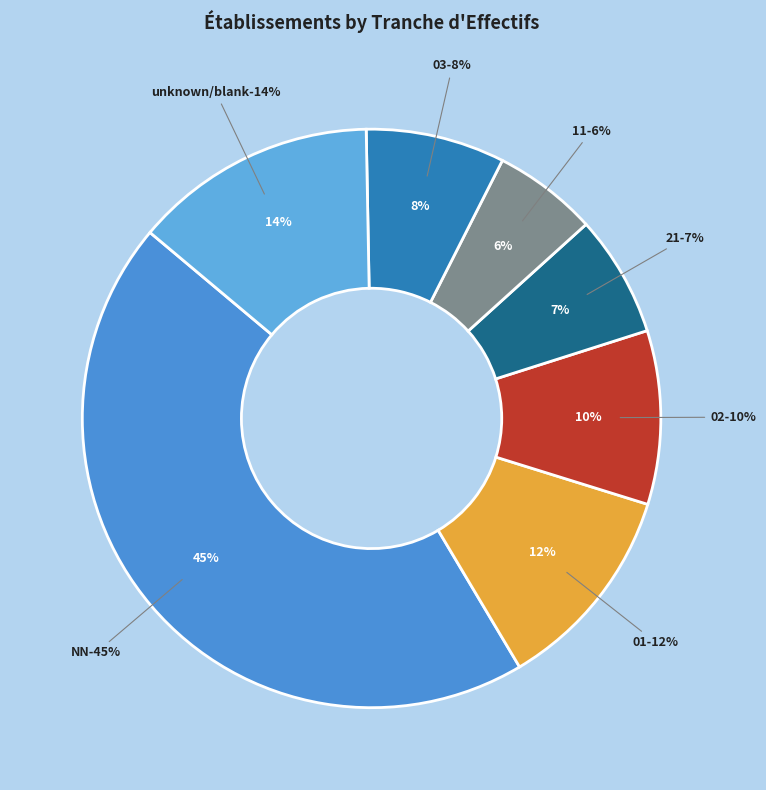

Is 11 the majority of the pie?

No